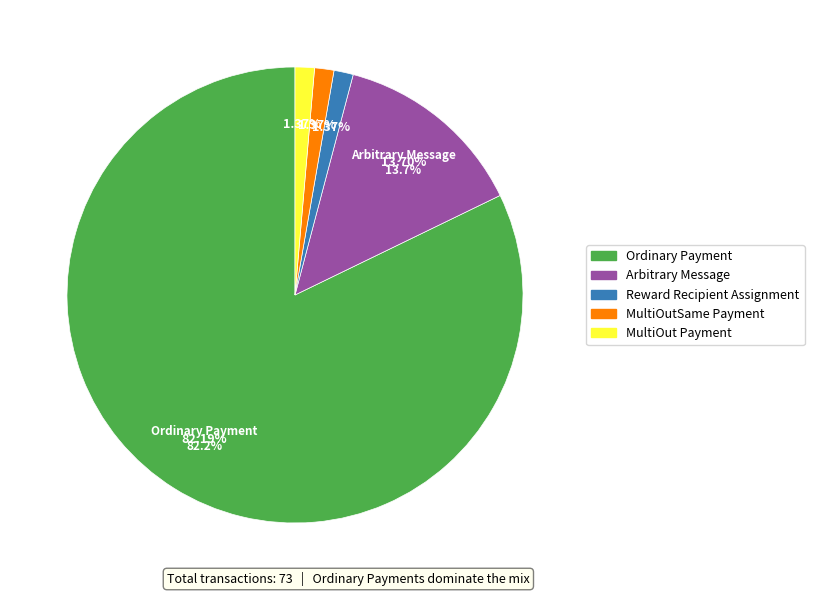

To the nearest percent, what is the difference between the largest and smallest slice percentages?

81%